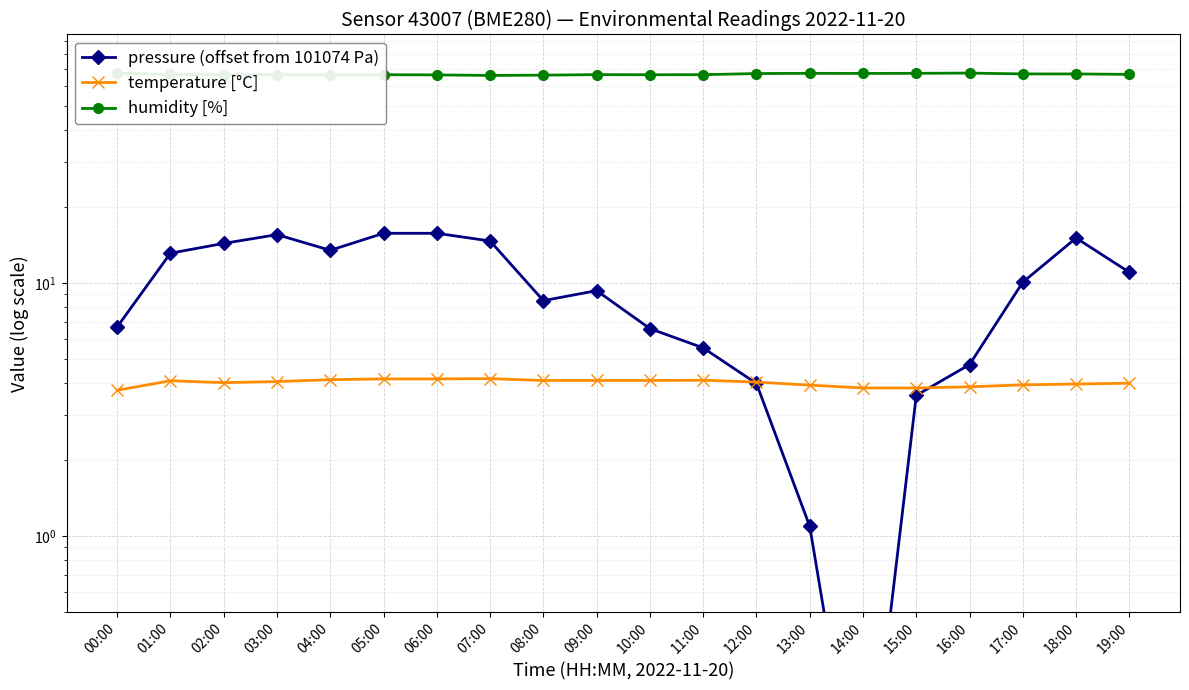

At which category is the sum across all series the highest?

05:00